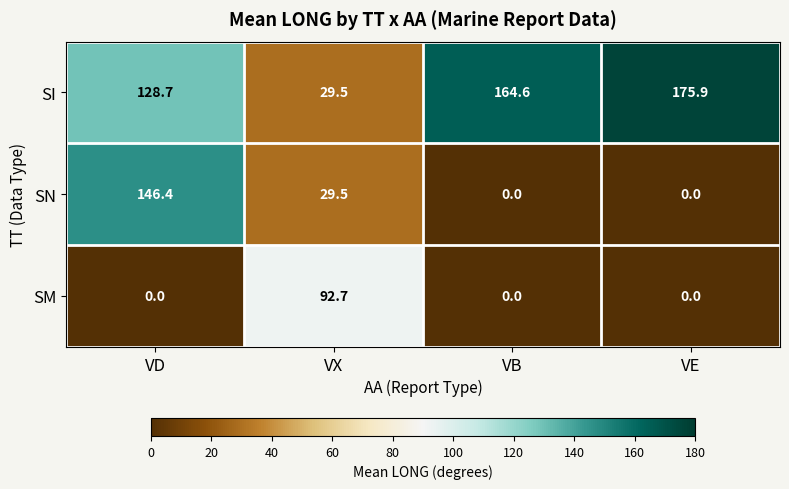

What is the difference between the highest and lowest values at VD?

146.4